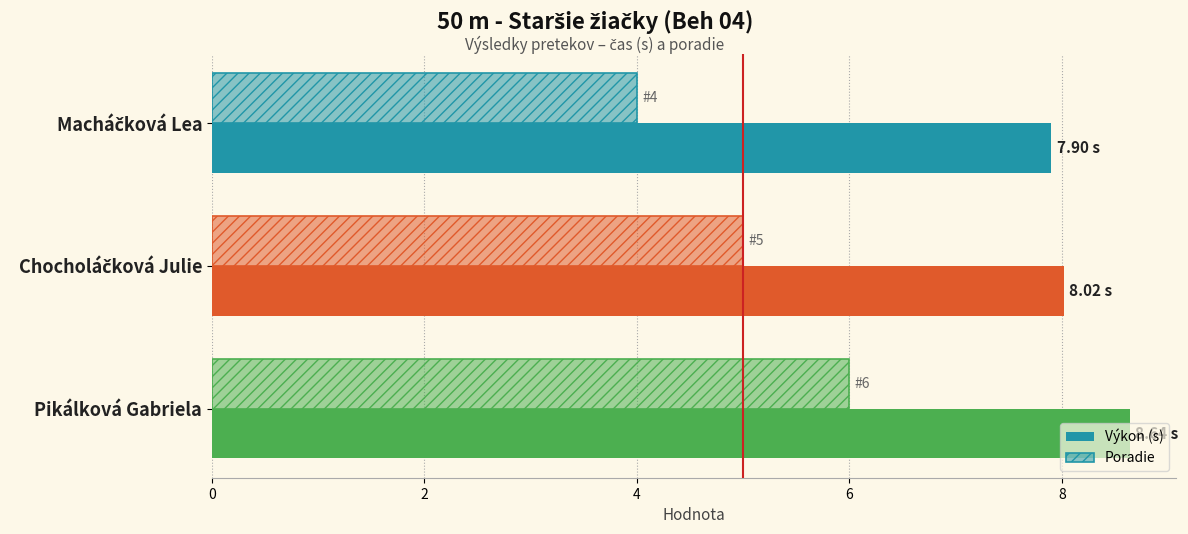

What is the value of the Poradie bar at the 3rd from the left?

6.0